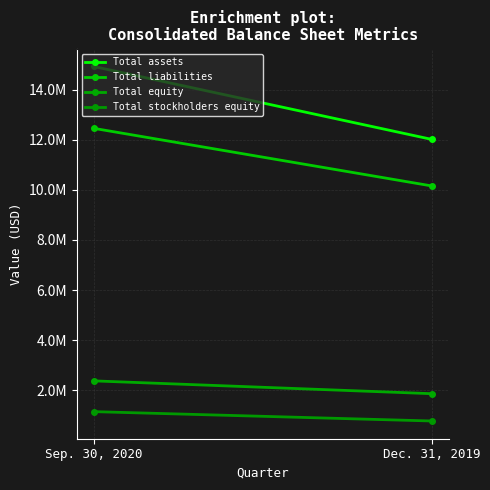

Which series has the largest total across all categories?

Total assets